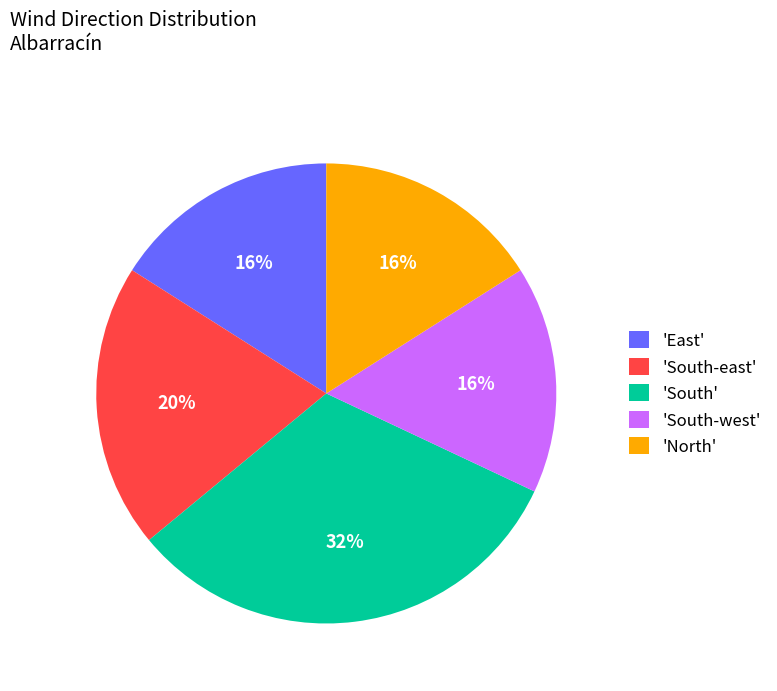

Which has a higher value, 'South-west' or 'South'?

'South'